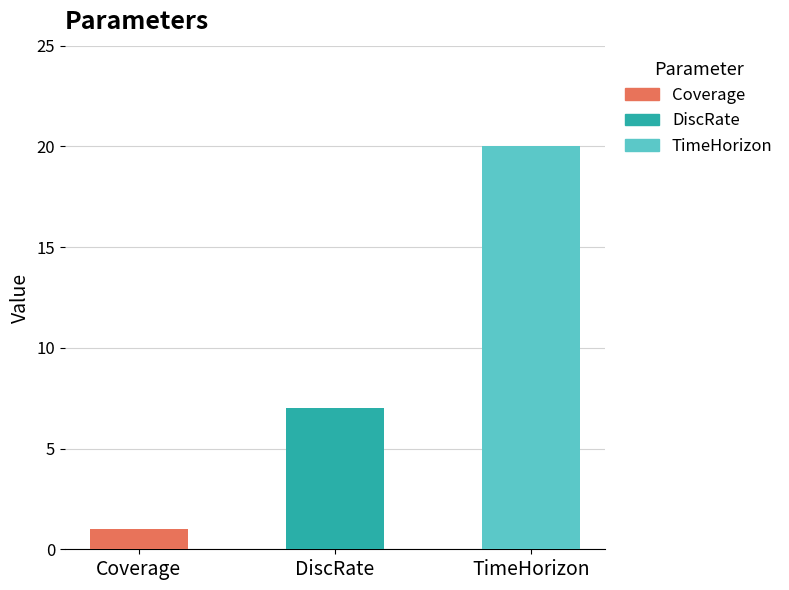

Rank the categories by value from lowest to highest.

Coverage, DiscRate, TimeHorizon